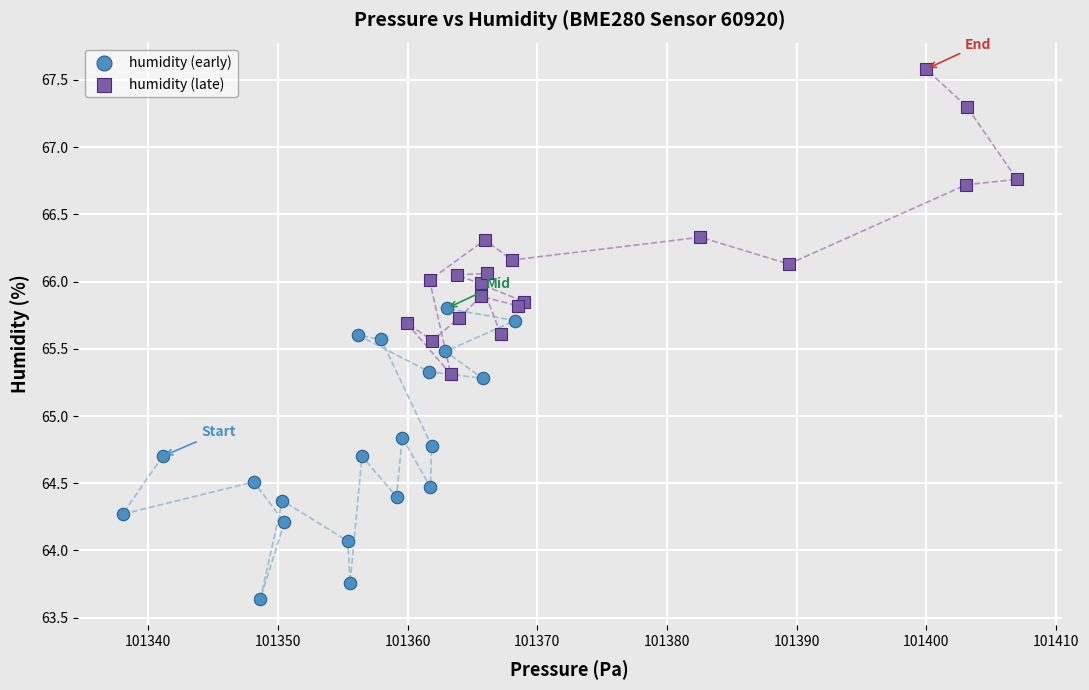

Which series reaches the minimum Y coordinate?

humidity (early)